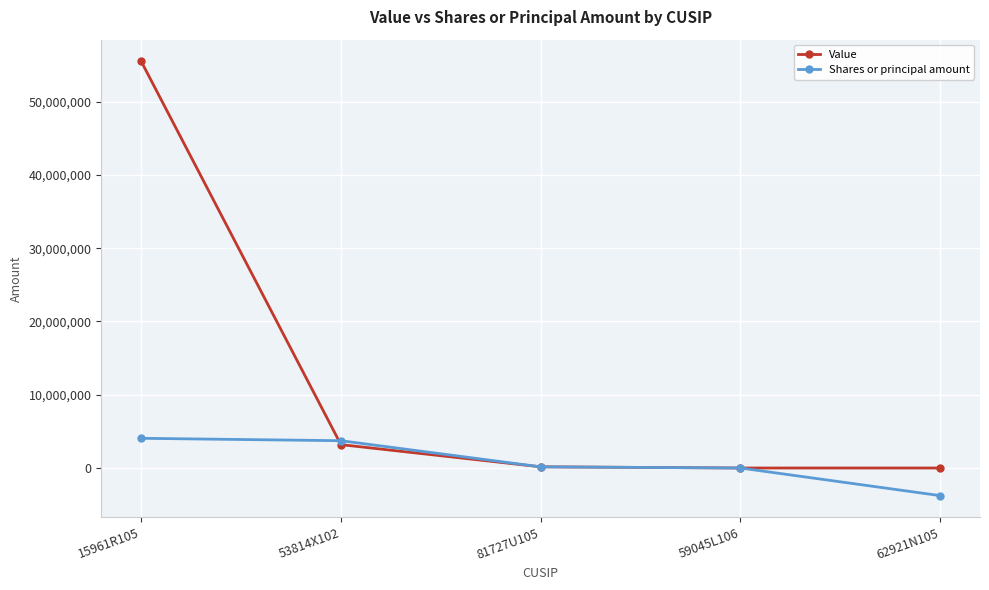

At which category is the sum across all series the highest?

15961R105